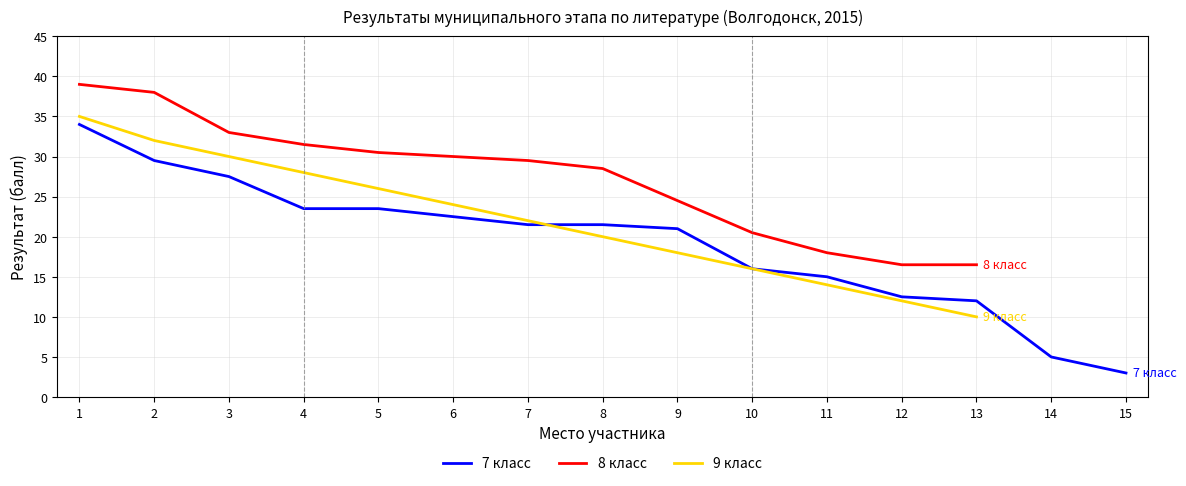

True or false: 9 класс has a value of 52.4 at 2.

False